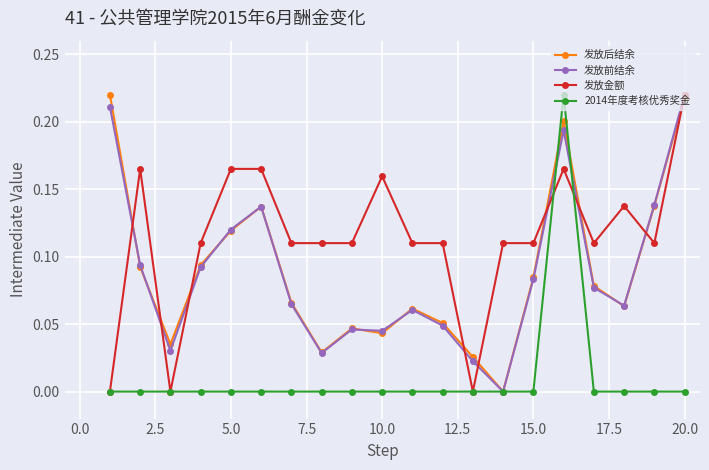

True or false: 2014年度考核优秀奖金 has more than 0 points higher than both neighbors.

True